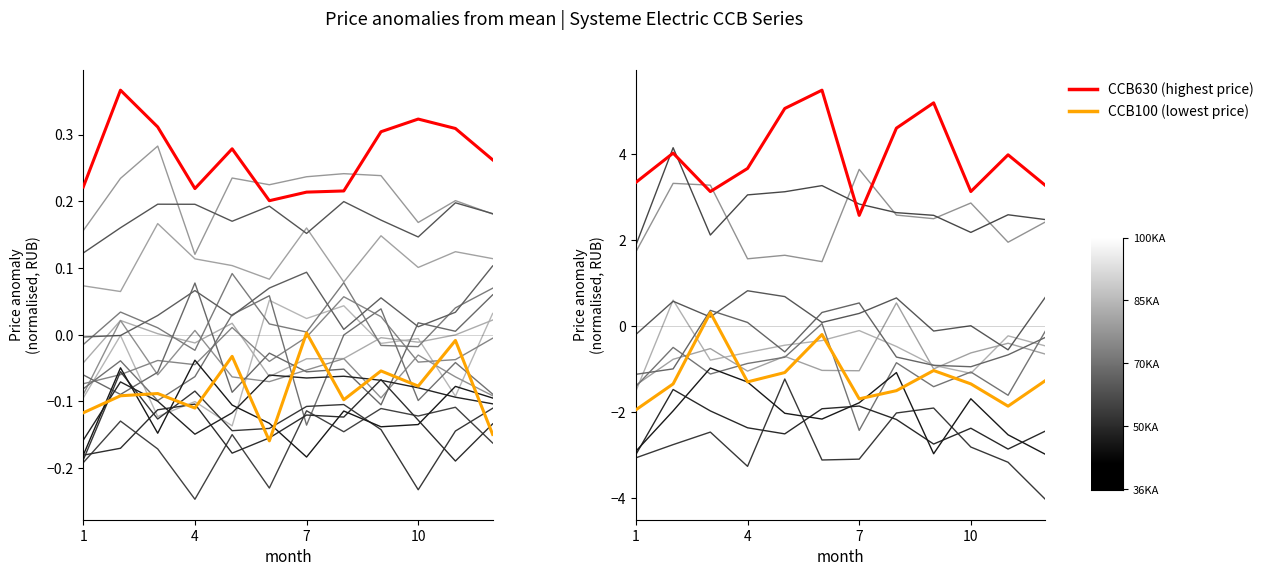

True or false: CCB630 100KA has a value of 0.2 at 10.

False